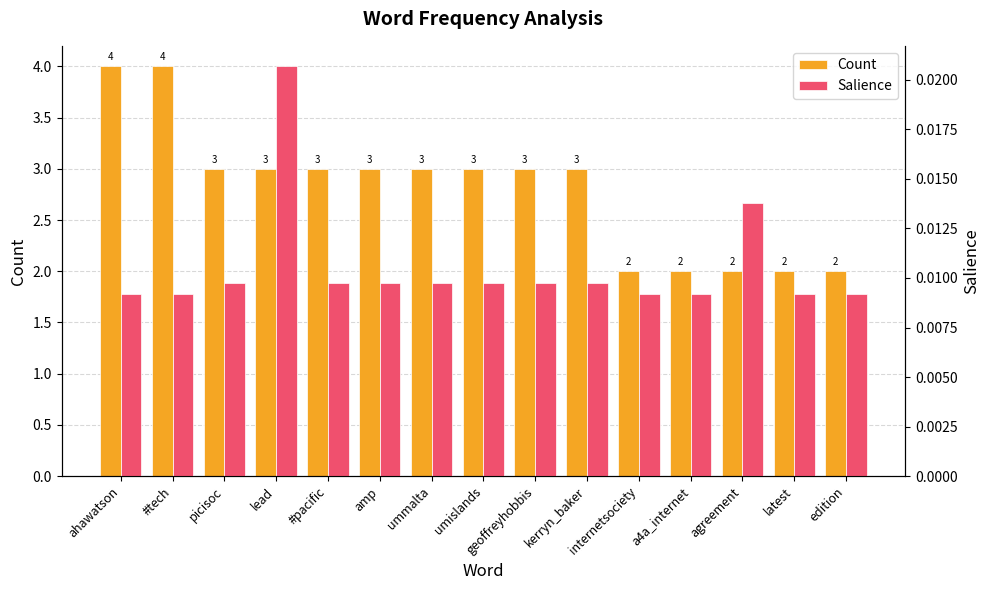

What position from the left is edition?

15